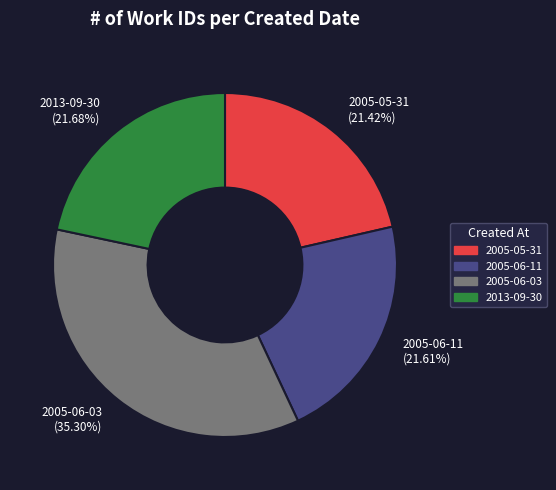

Which has a higher value, 2005-05-31 or 2005-06-03?

2005-06-03